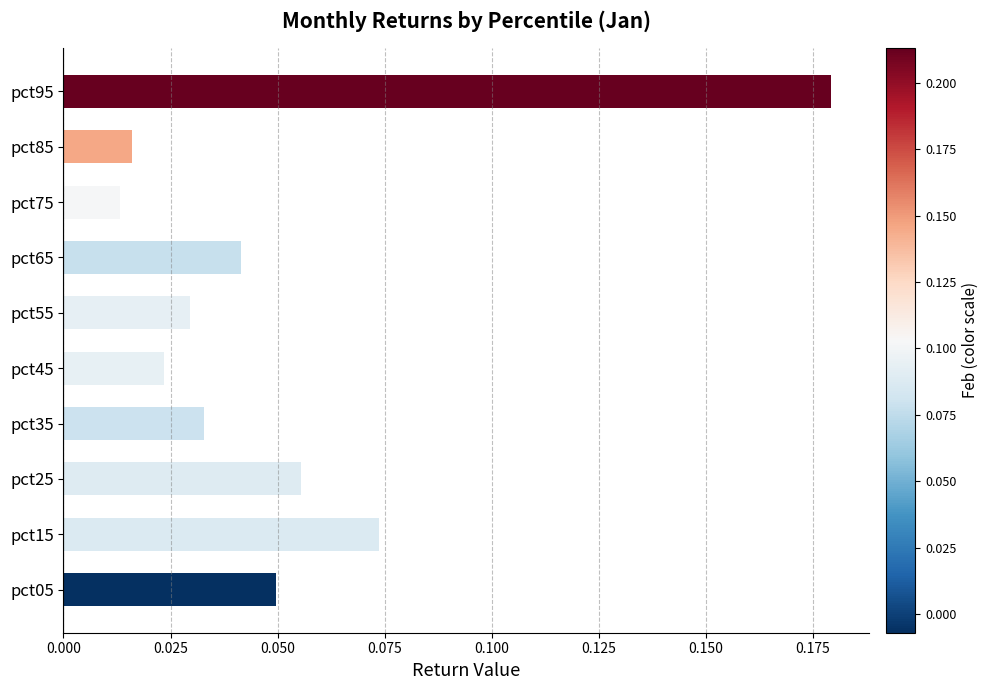

What is the sum of all values?

0.5